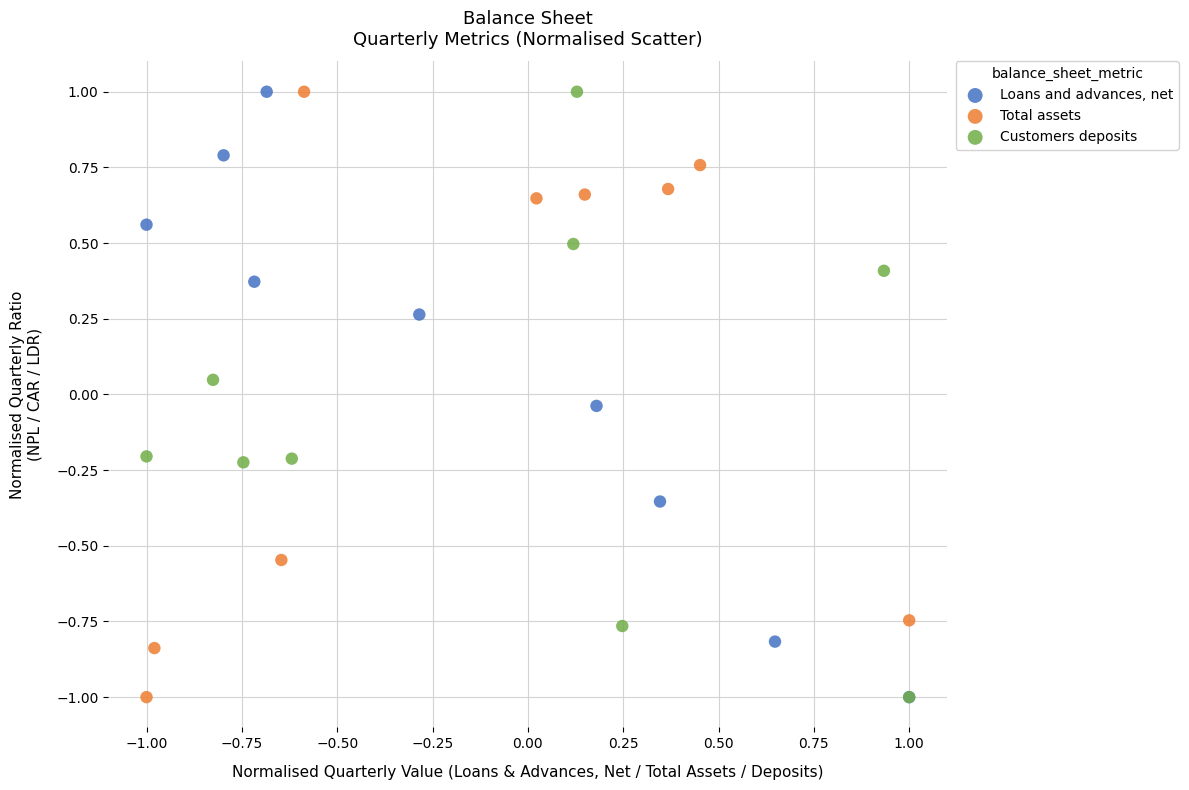

What are all the series names shown in the legend?

Loans and advances, net, Total assets, Customers deposits